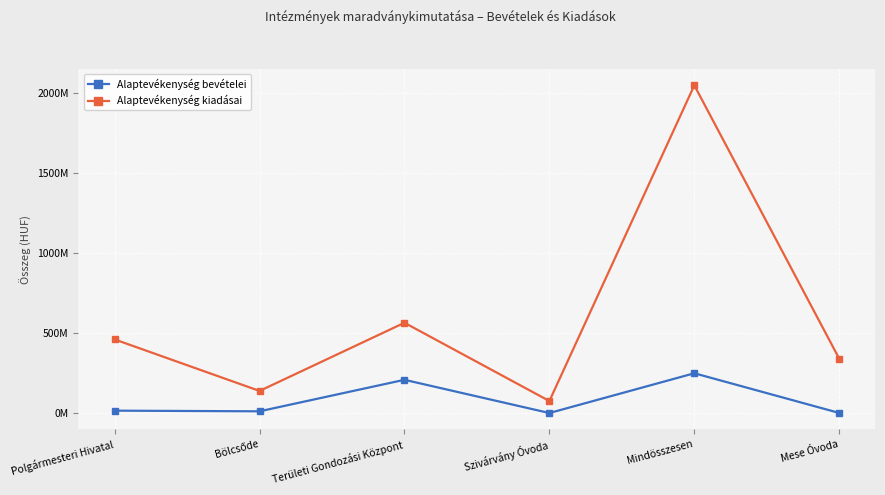

True or false: Alaptevékenység kiadásai and Alaptevékenység bevételei cross at least once.

False